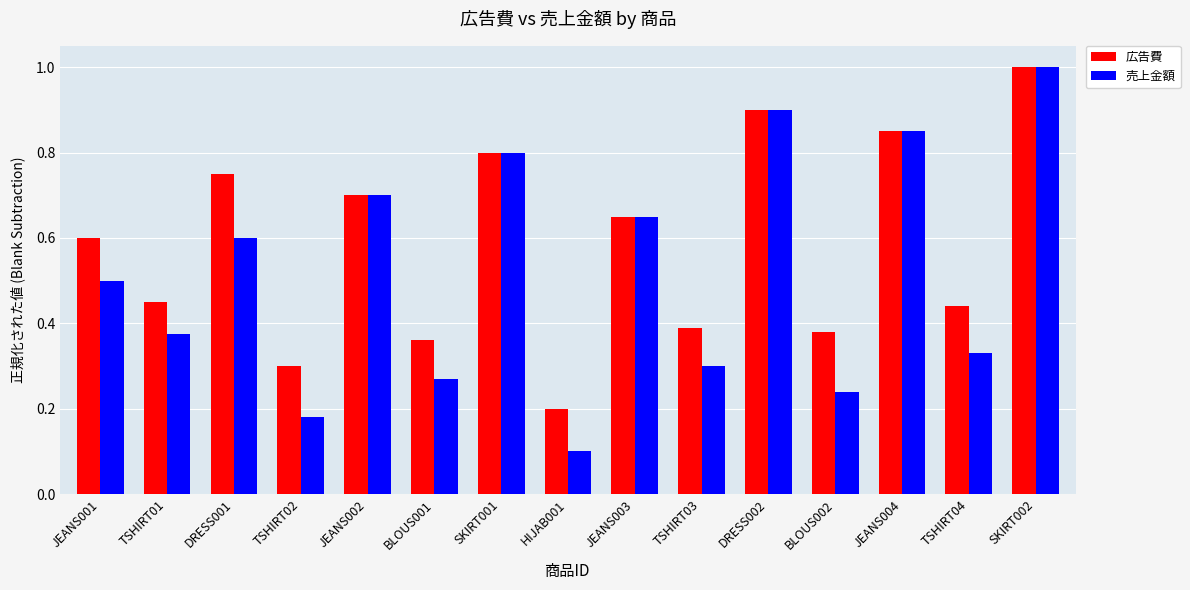

Between TSHIRT02 and JEANS002, which series saw the biggest shift?

売上金額